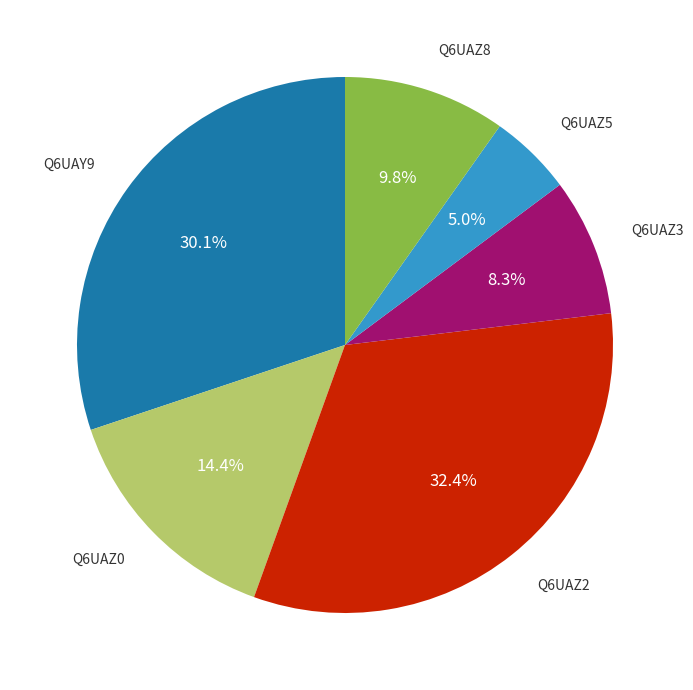

How many segments does this pie chart have?

6